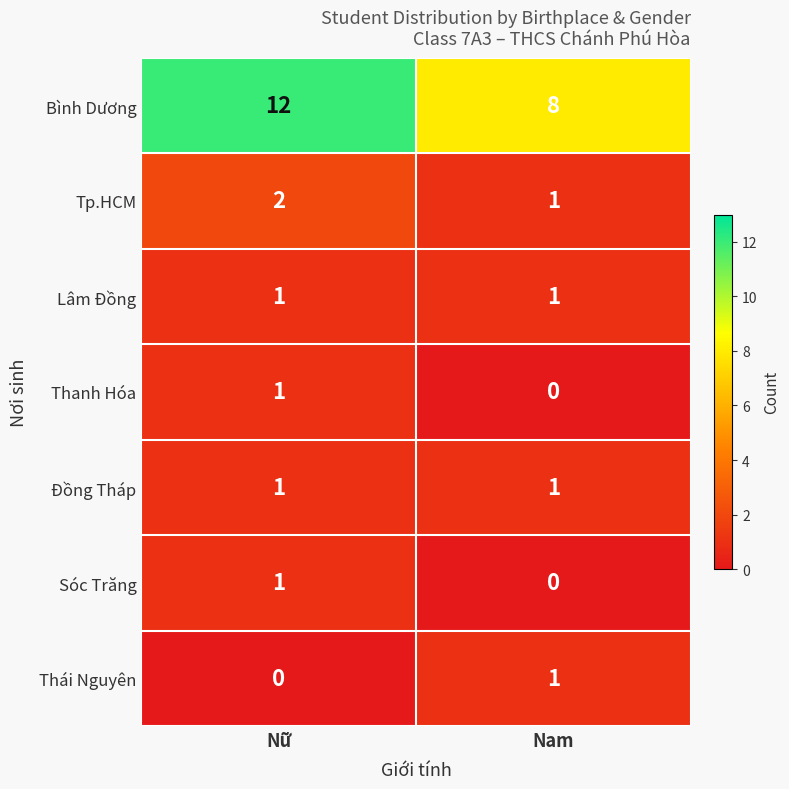

Is it true that Bình Dương equals 8 at Nam?

True